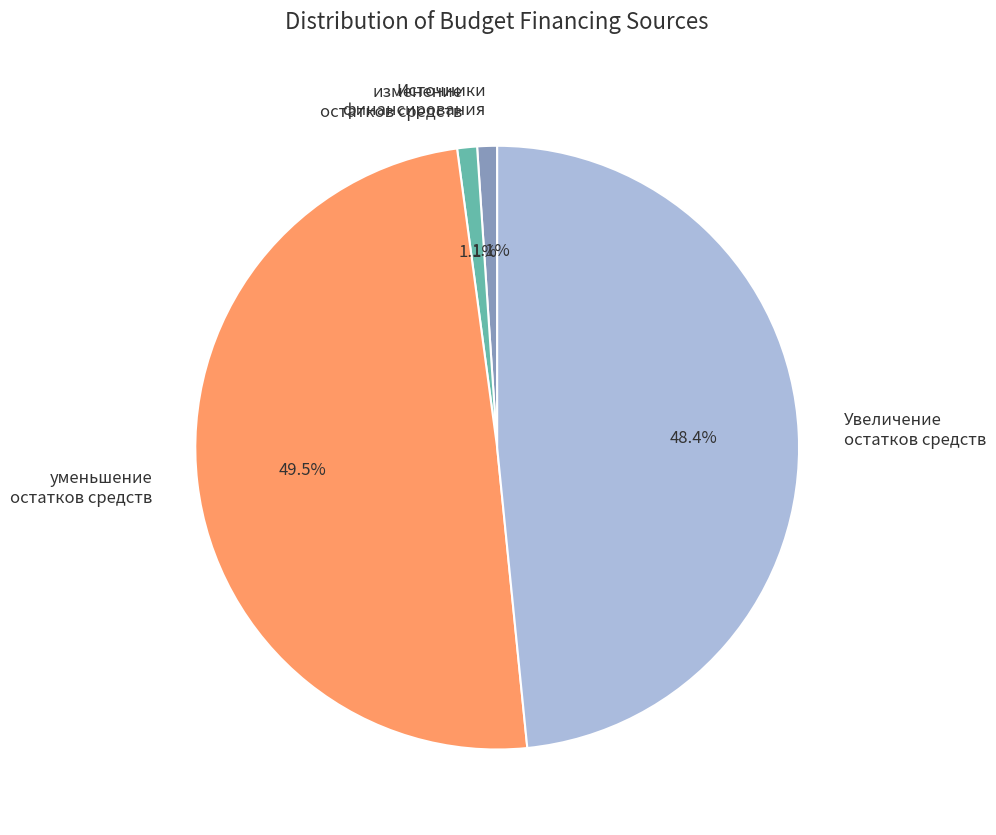

Is Увеличение остатков средств the majority of the pie?

No